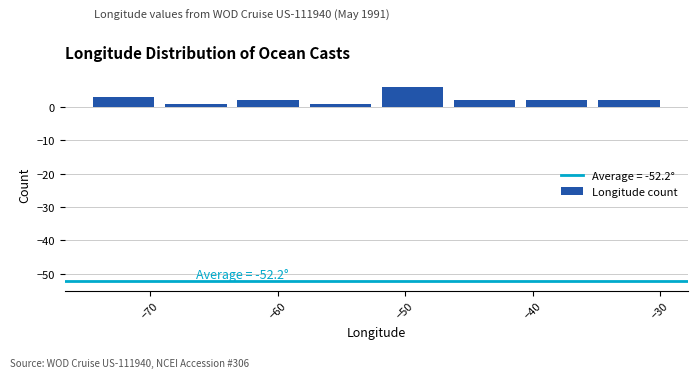

Over which range of the x-axis is the bar tallest?

-52 to -47